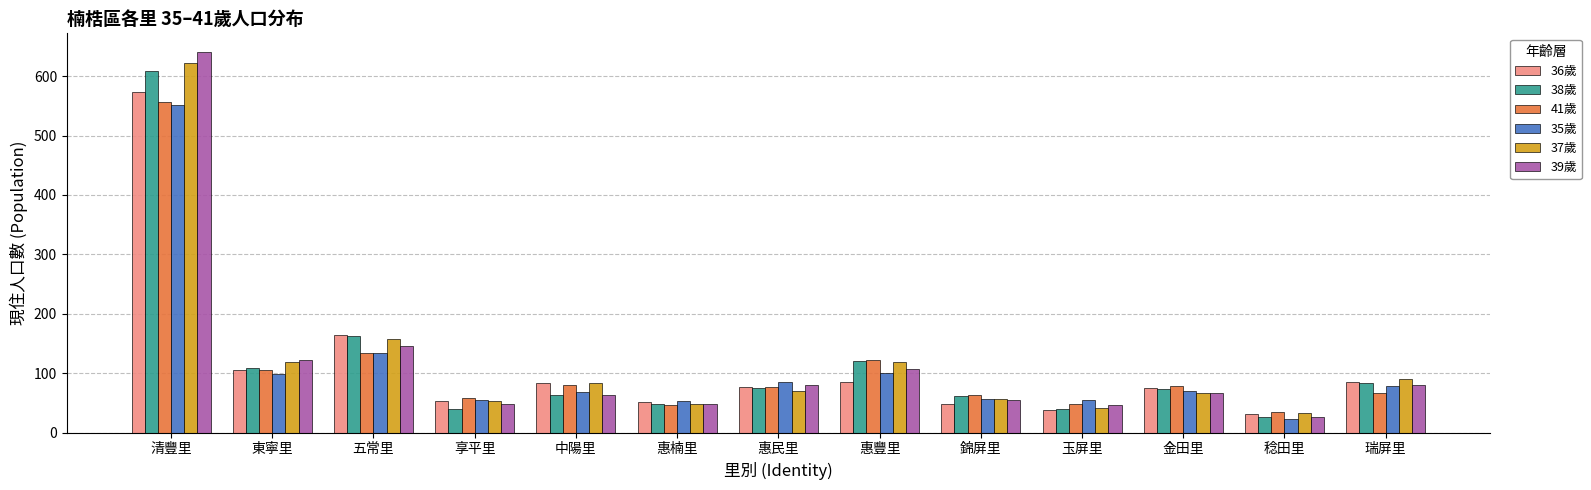

Which series has the largest range (max minus min)?

39歲